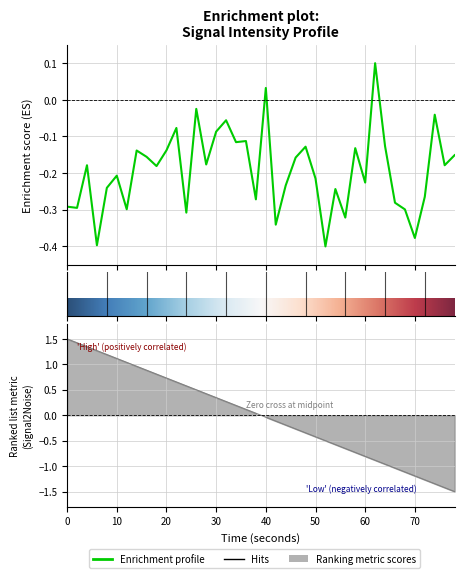

What is the label of the 16th point from the left?

30